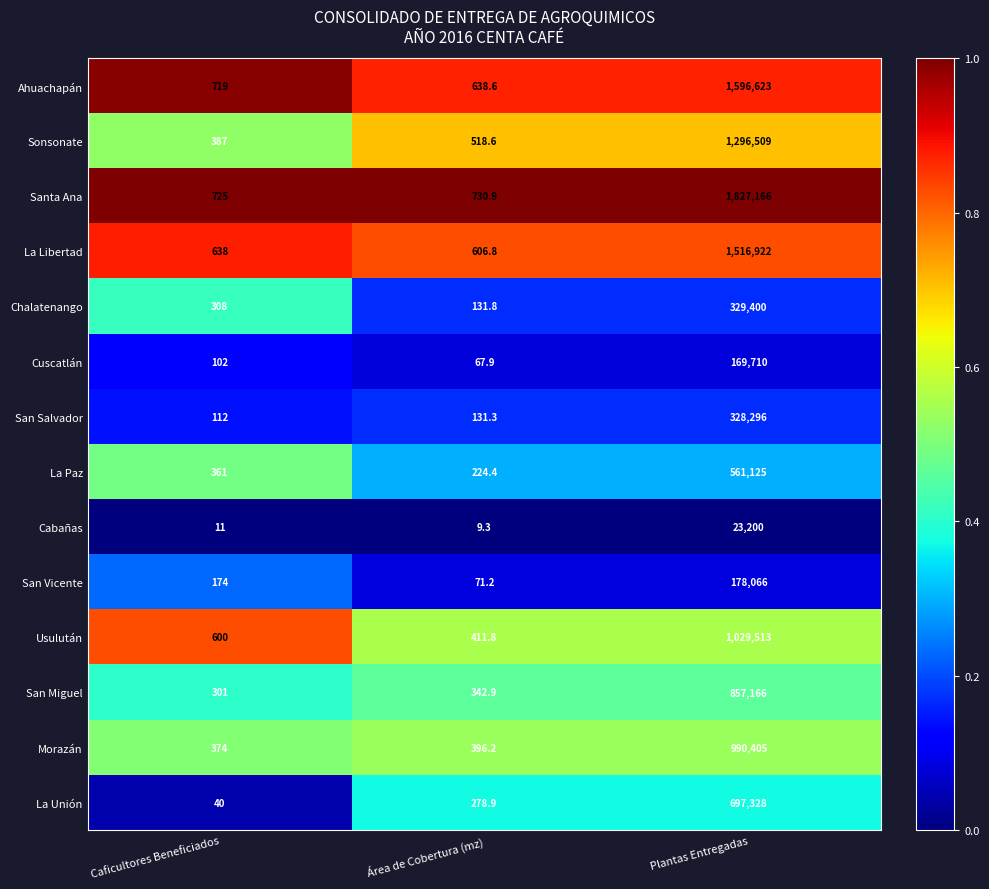

Is it true that Chalatenango equals 131.8 at Área de Cobertura (mz)?

True